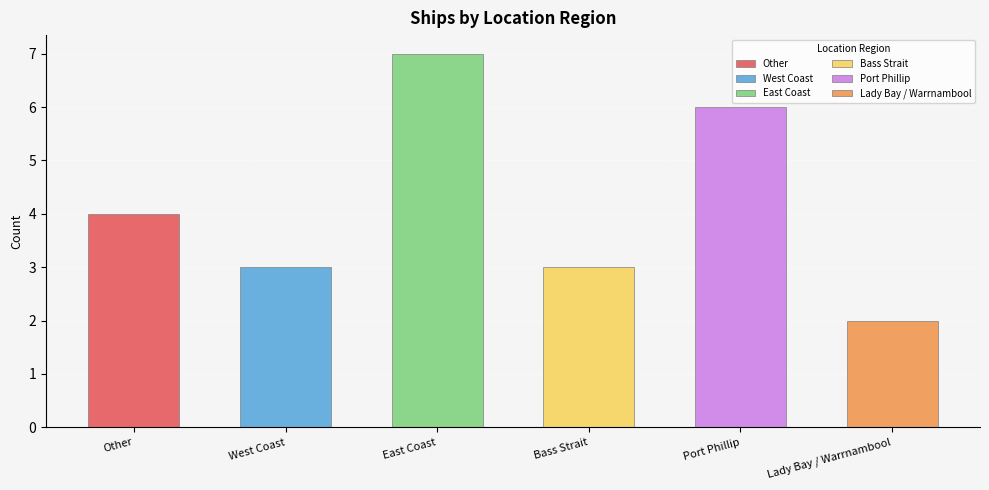

Is it true that the value at East Coast is 2?

False